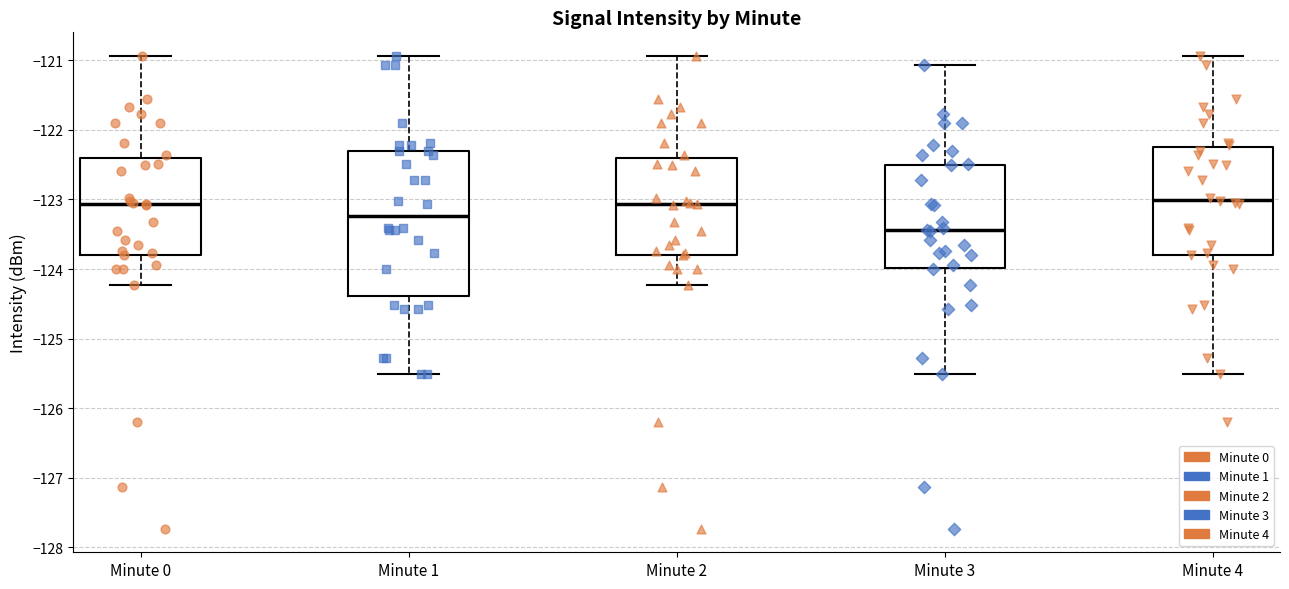

Where is the lower edge of the box for Minute 1 on the y-axis? The values are not printed on the chart, so give them approximately, as read against the axis.

-124.4